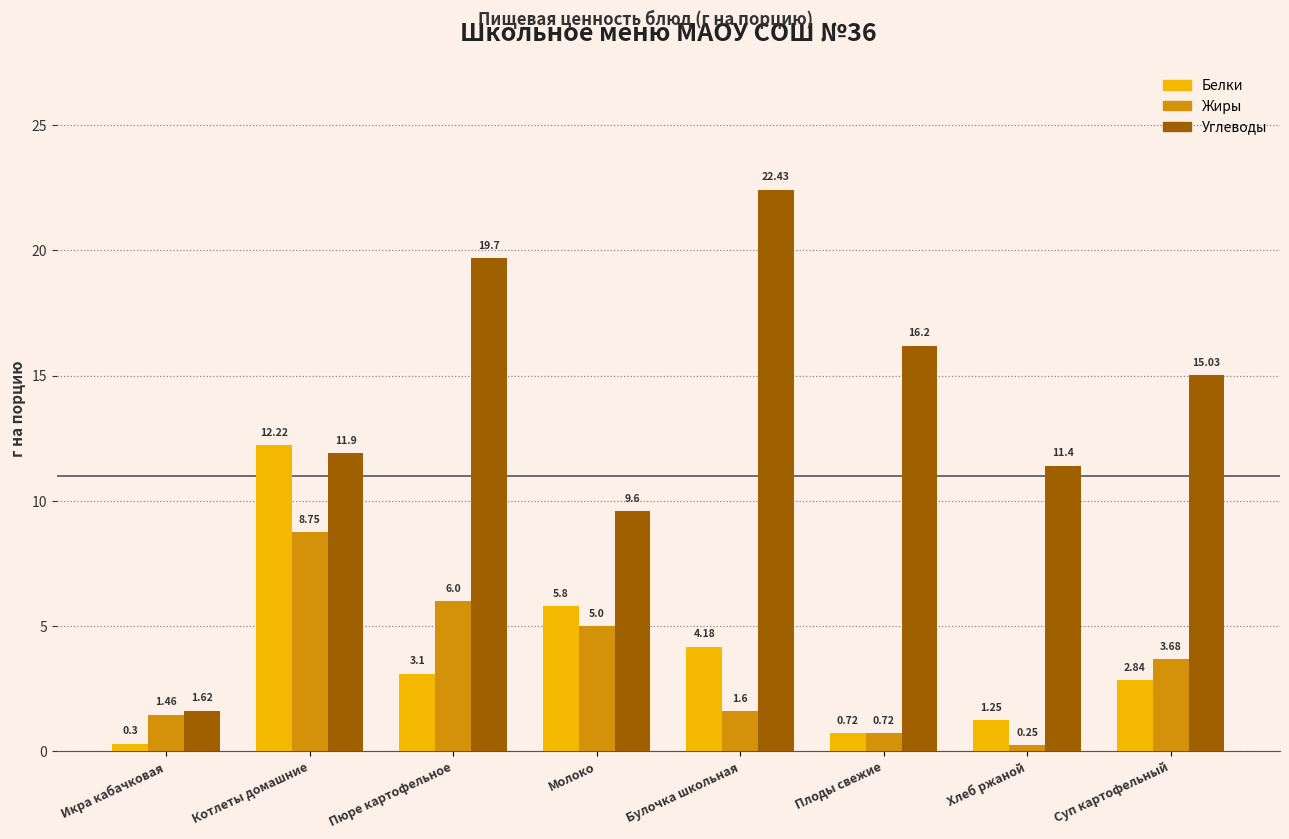

Rank the series by their maximum value, from highest to lowest.

Углеводы, Белки, Жиры